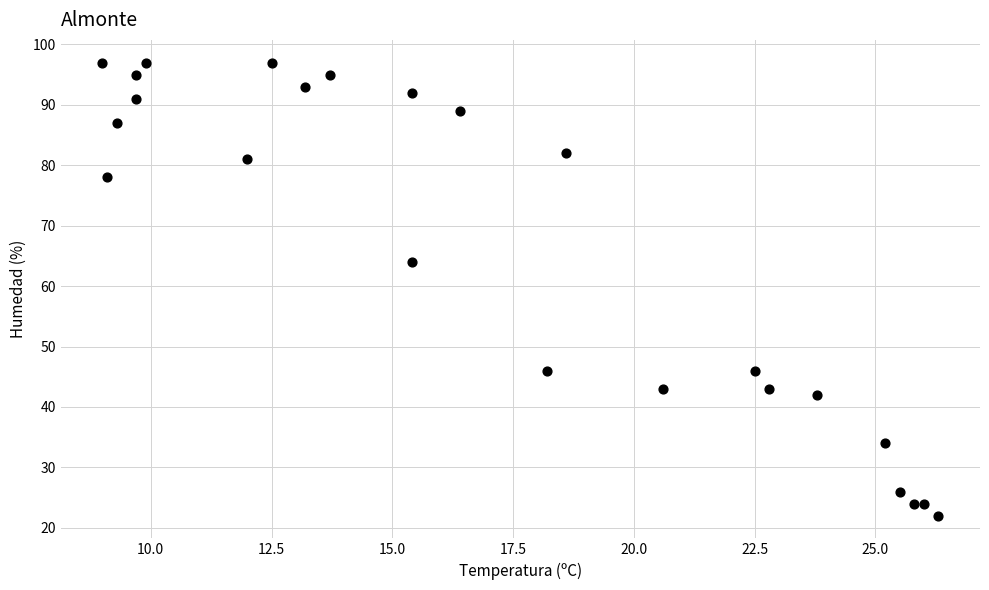

What Y value in the scatter plot is closest to 59?

64